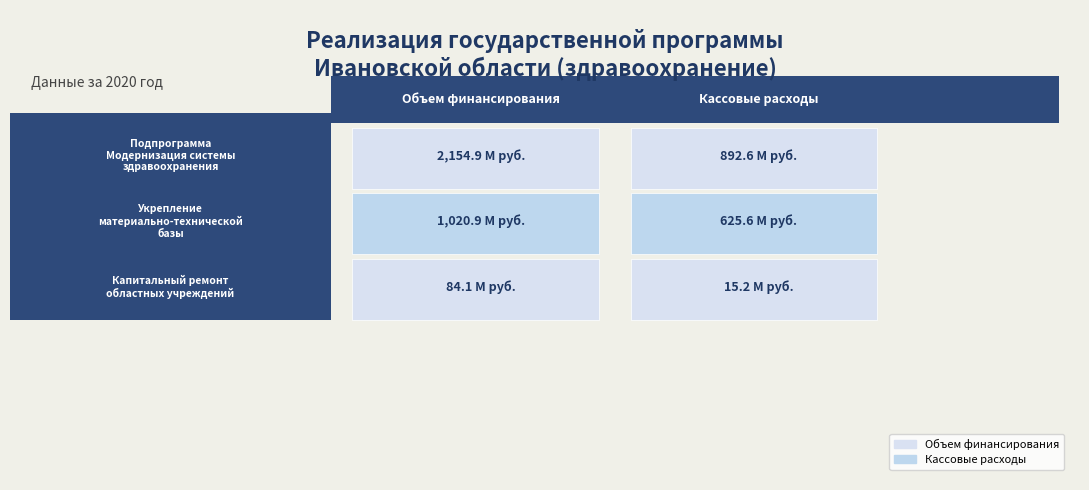

What is the value of the Кассовые расходы bar at the 2nd from the left?

625601109.0